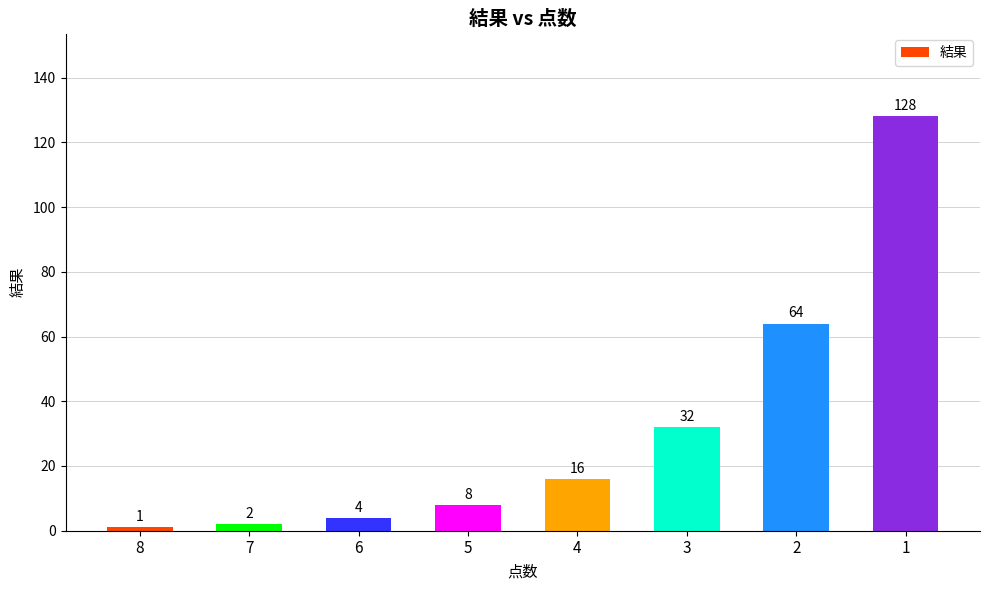

Reading right to left, extract all data points from this chart.

128	64	32	16	8	4	2	1